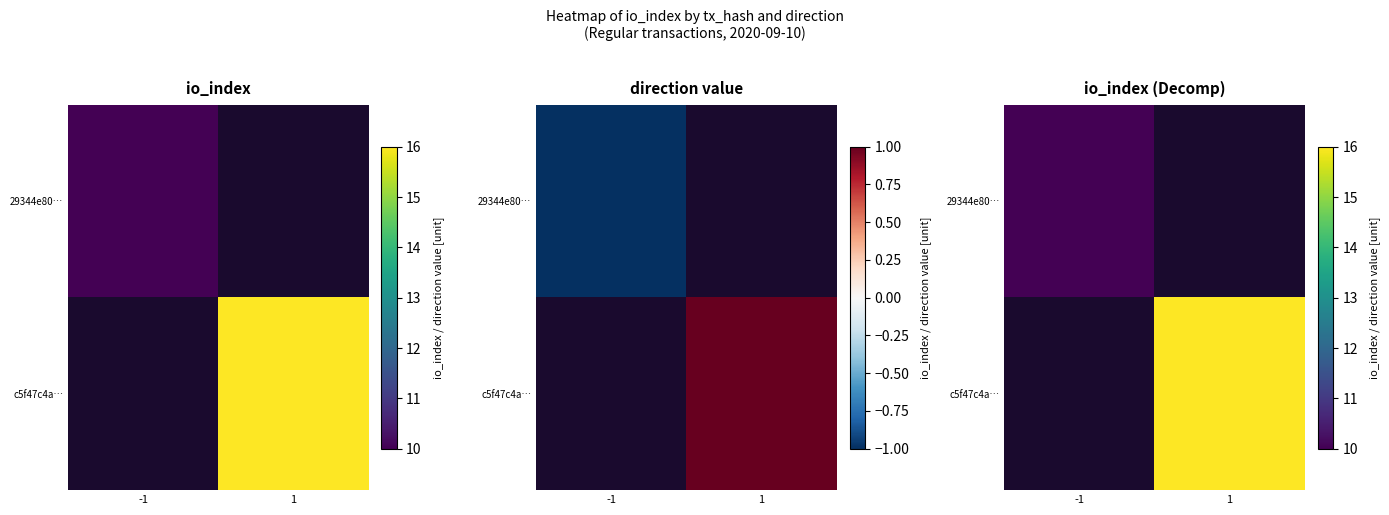

Count the number of categories in the chart.

2